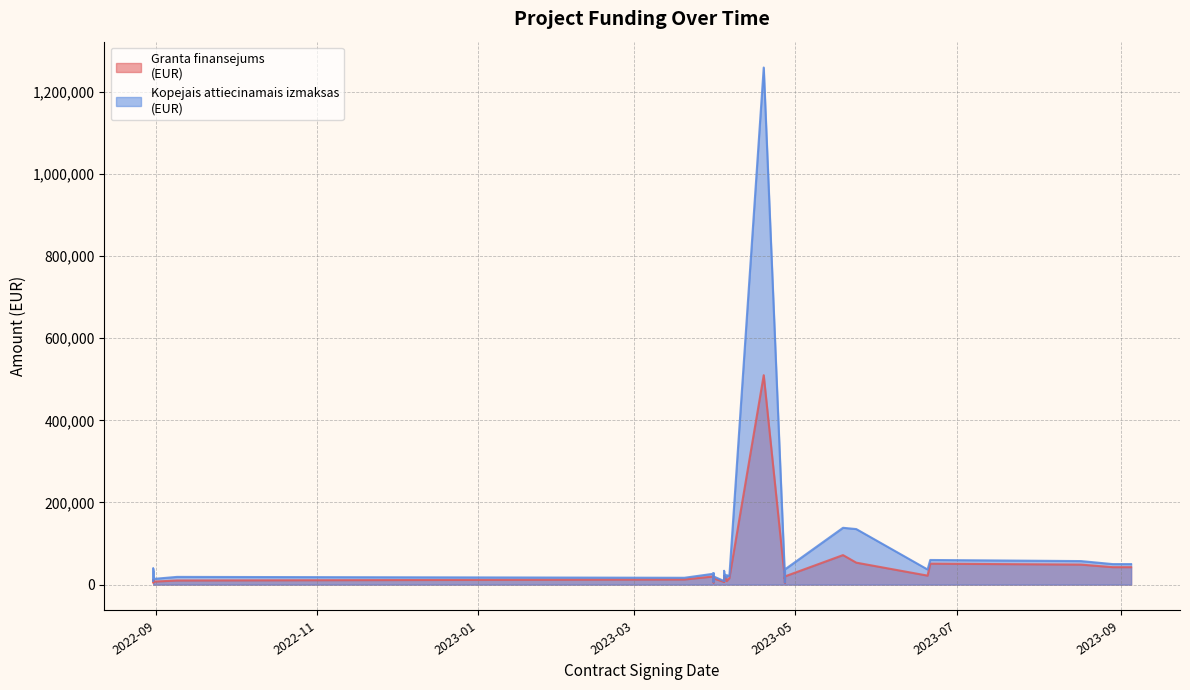

Which series changed the most between 2023-08-17 and 2022-08-31?

Kopejais attiecinamais izmaksas, EUR